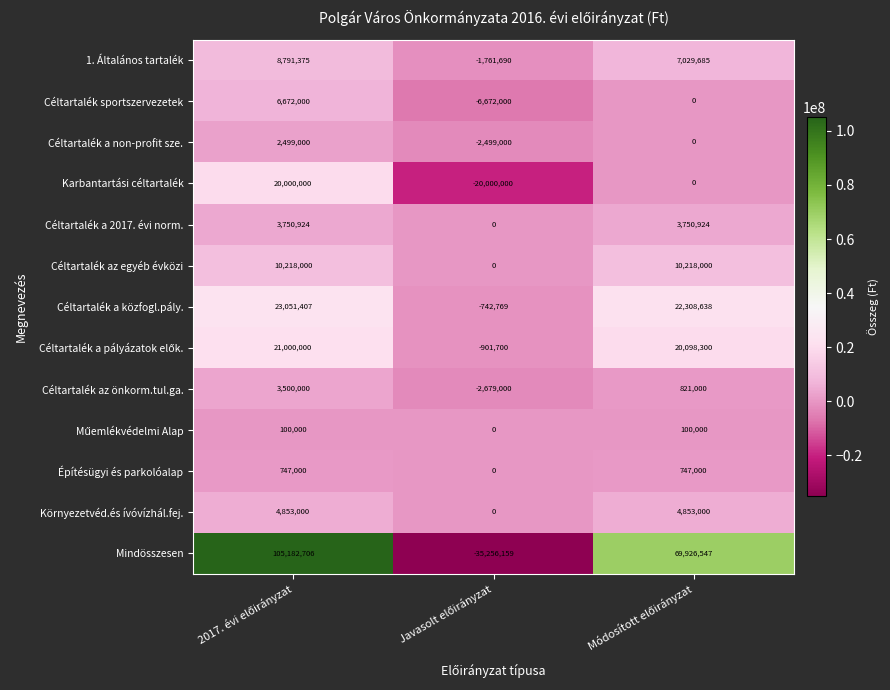

How many data points does each series have?

3